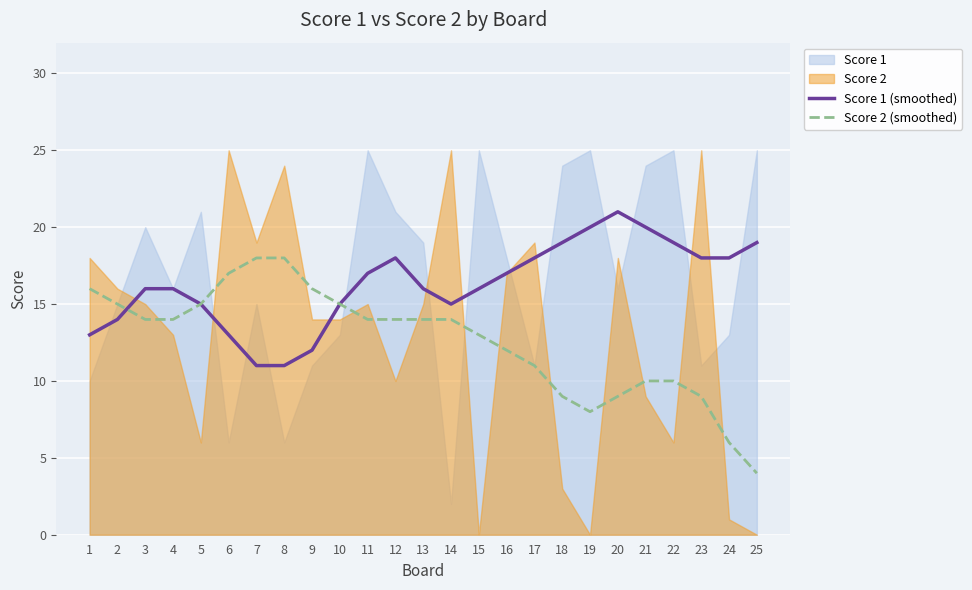

The value of Score 1 (smoothed) at 5 is 15. True or false?

True